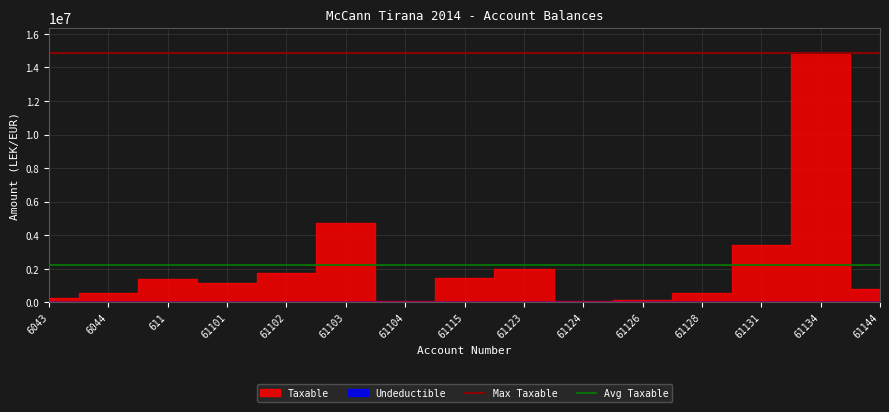

Is it true that Avg Taxable equals 954025.1 at 6043?

False